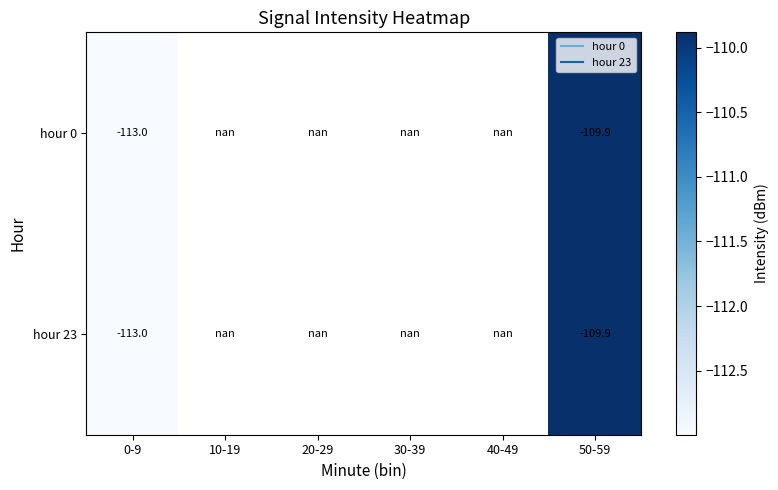

Rank the series by their average value, from highest to lowest.

hour 0, hour 23